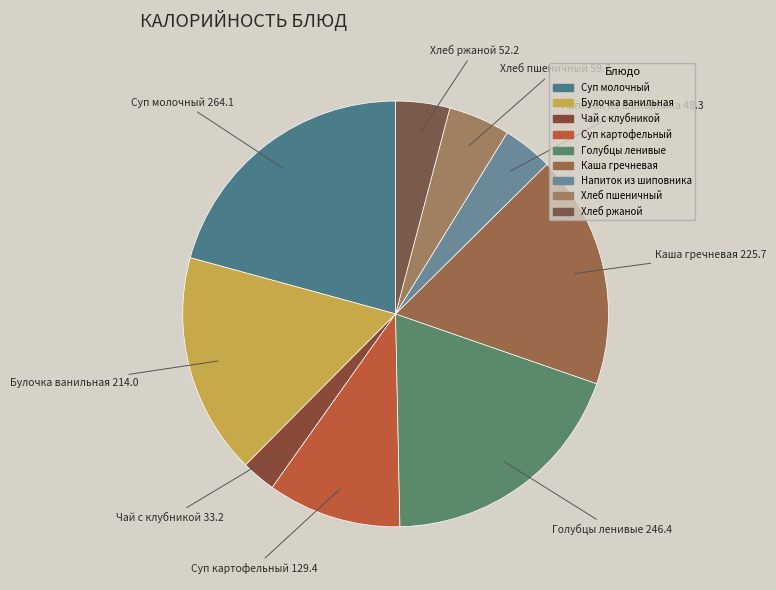

Which slice is the largest?

Суп молочный